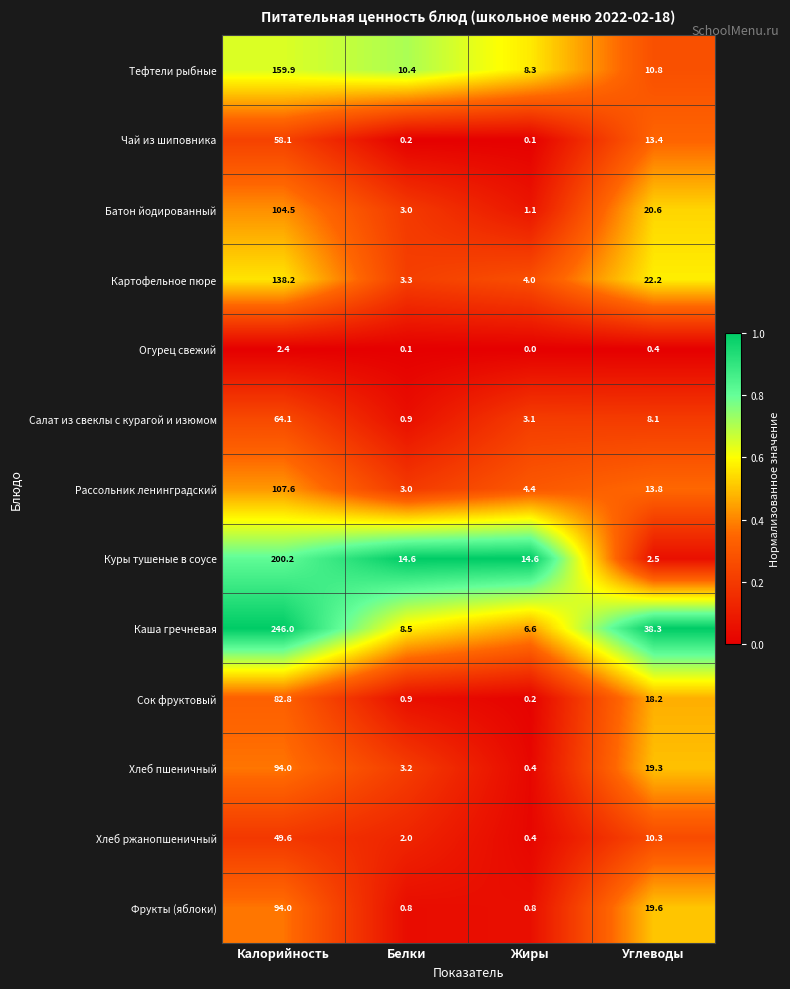

The Картофельное пюре series shows 2.1 at Белки. True or false?

False